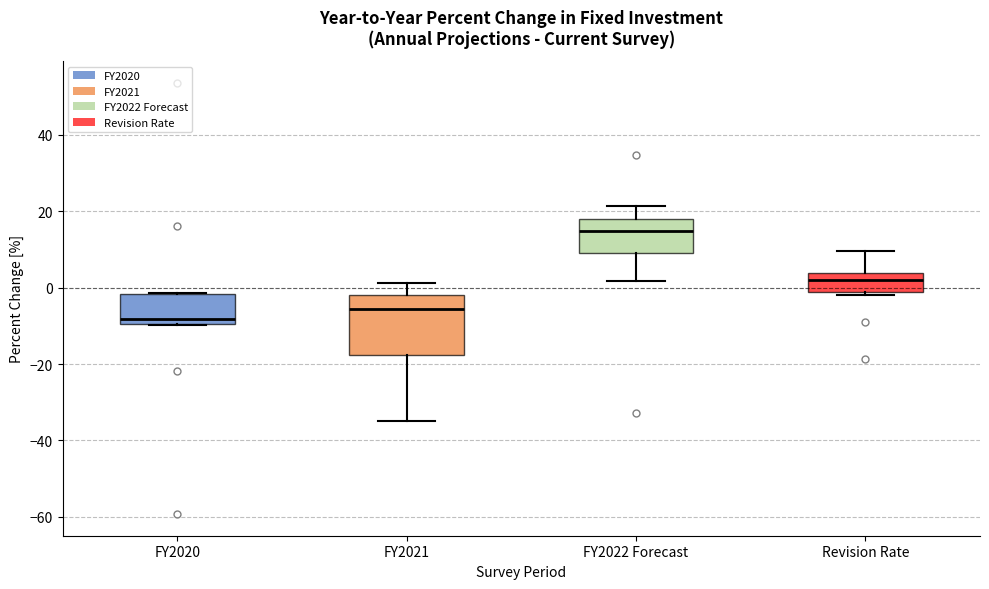

Reading left to right, read every box against the y-axis: the position of its median line, the range the box covers, and the ends of its whiskers. The values are not printed on the chart, so give them approximately, as read against the axis.

FY2020: median -8, box -10 to -2, whiskers -10 to -2
FY2021: median -6, box -18 to -2, whiskers -34 to 2
FY2022 Forecast: median 14, box 10 to 18, whiskers 2 to 22
Revision Rate: median 2, box -2 to 4, whiskers -2 to 10